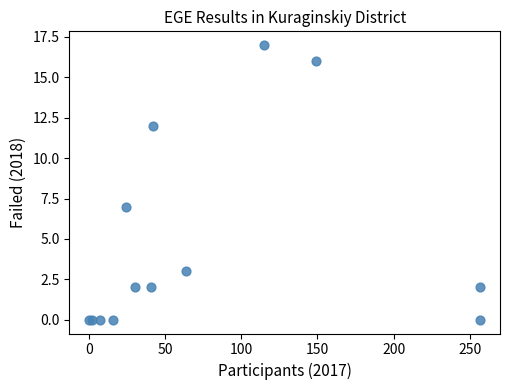

What Y value in the scatter plot is closest to 8?

7